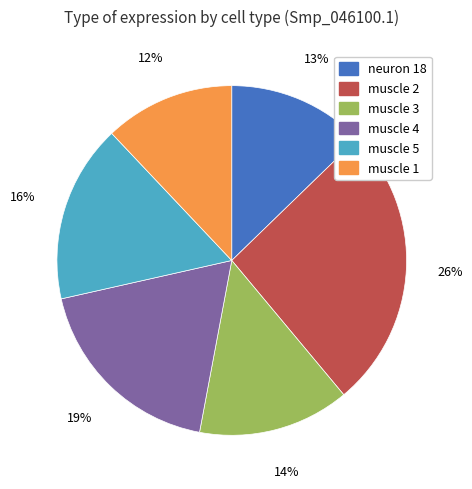

The neuron 18 slice represents 27% of the pie. True or false?

False